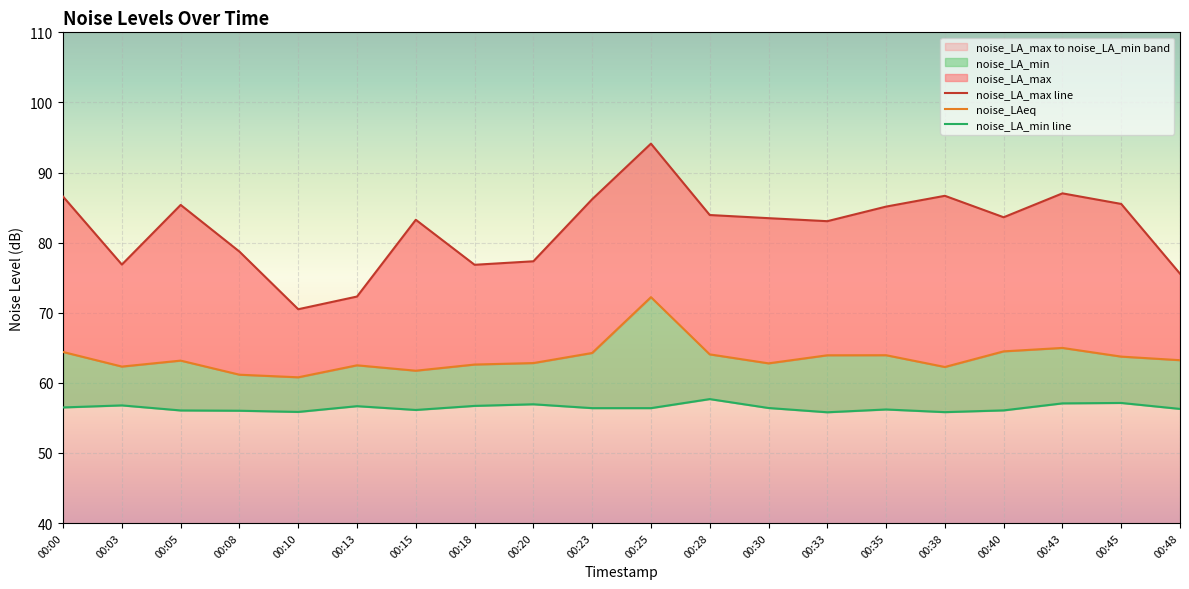

Which has a higher value, 00:40 or 00:03?

00:40